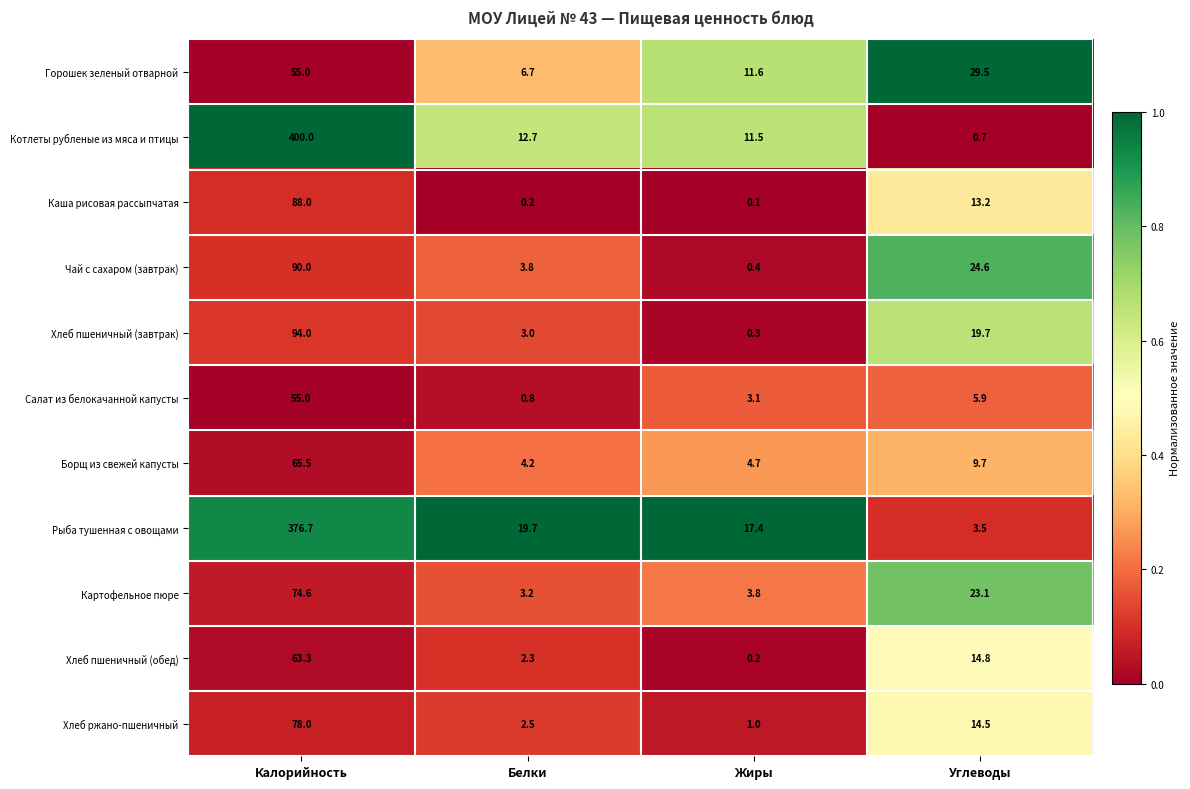

What is the spread (max minus min) of values at Жиры?

17.3